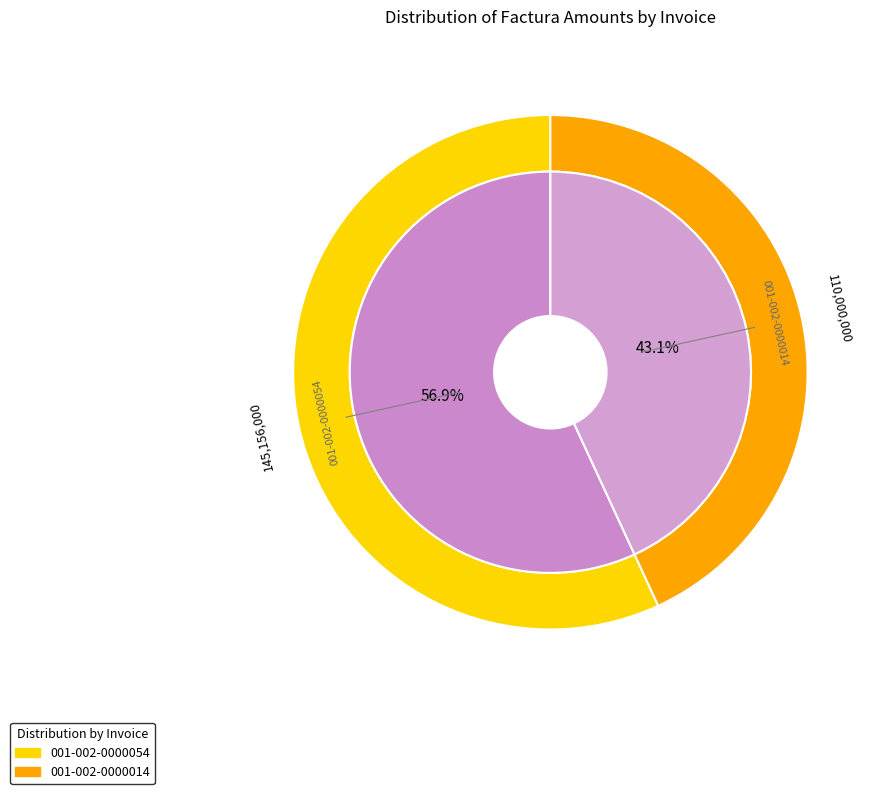

Count the number of slices in the pie.

2